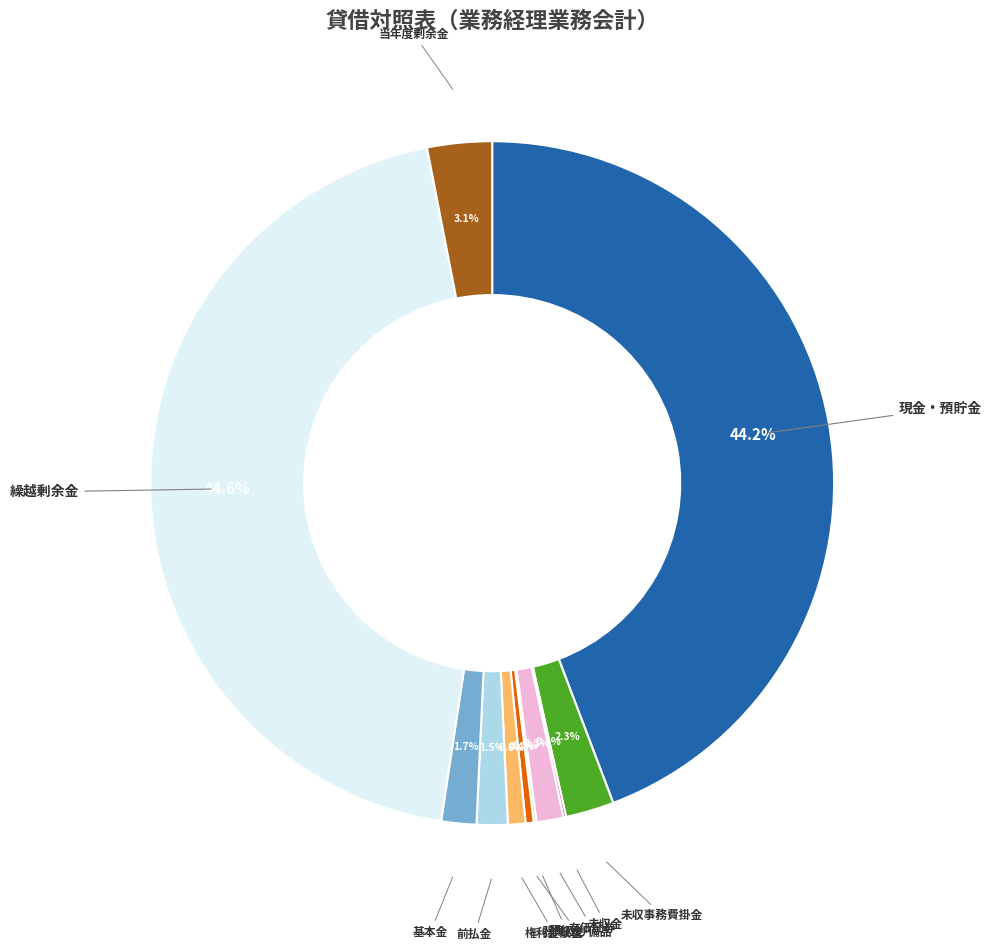

Does any single category account for the majority?

No